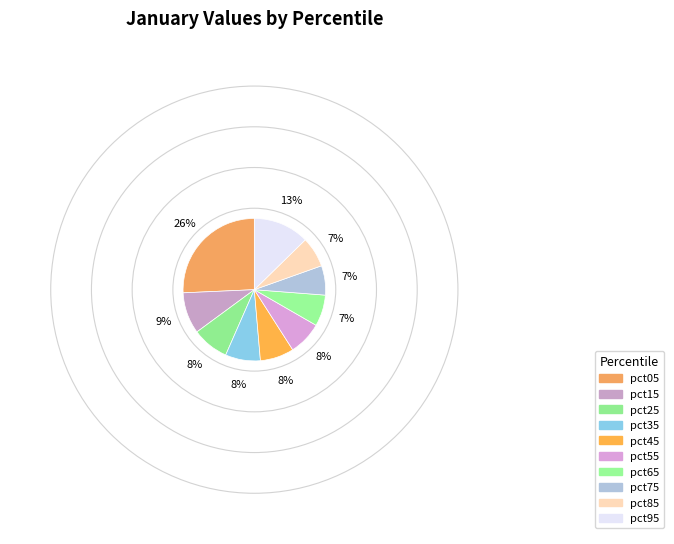

How many slices are in this pie chart?

10